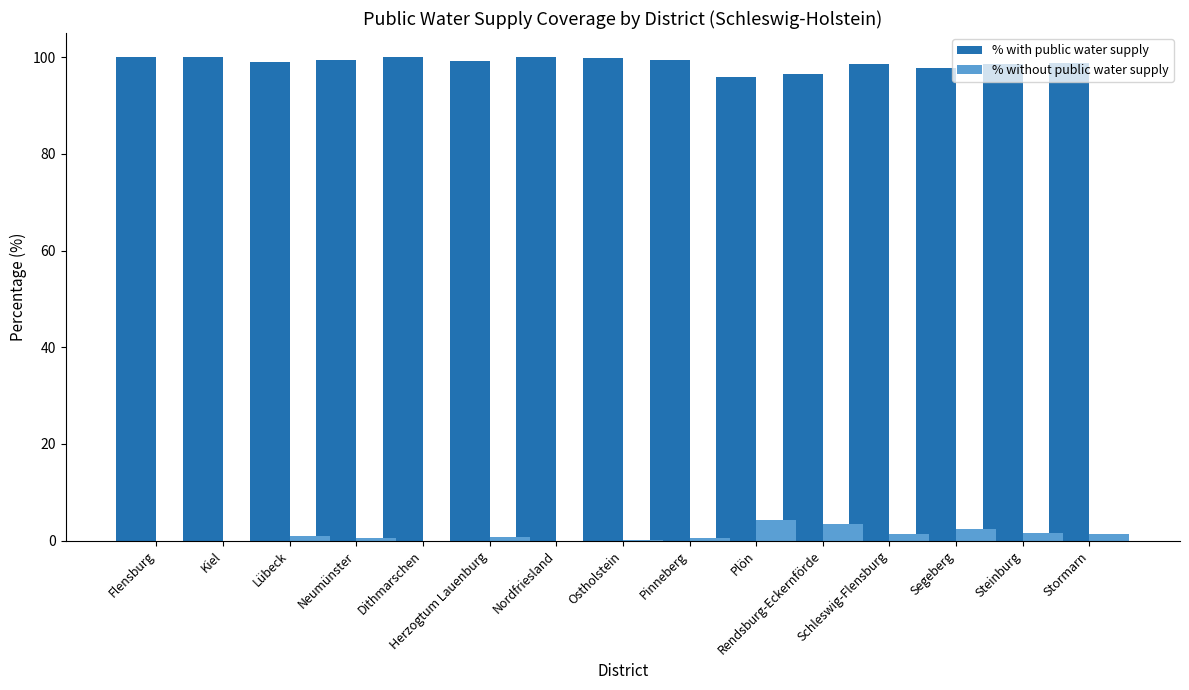

What is the sum of all % with public water supply values?

1482.9